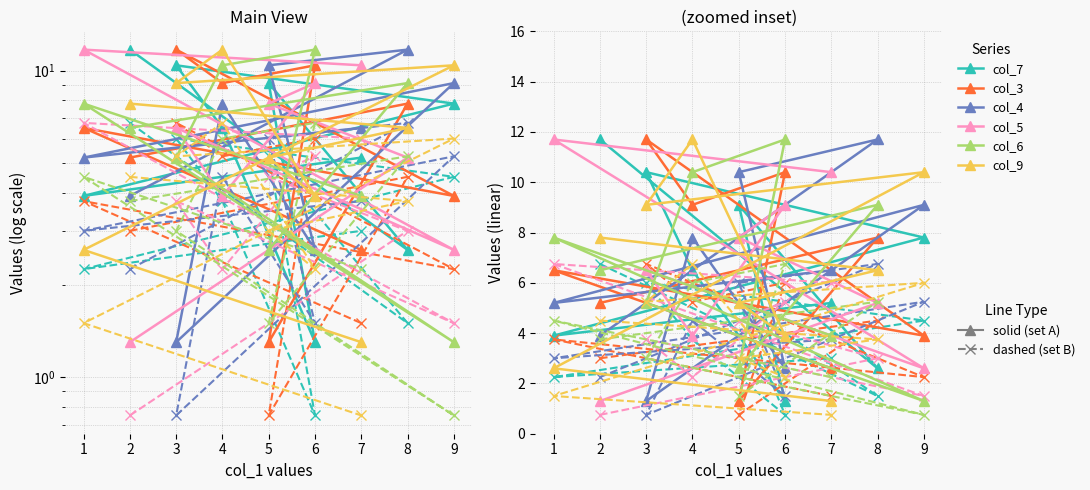

What is the total value across all series at 7?

29.9